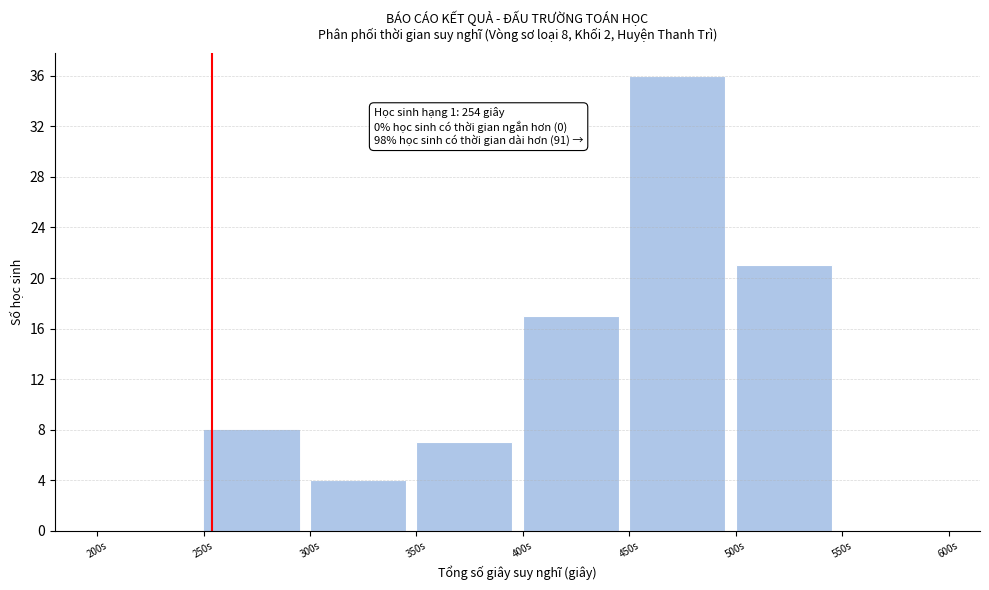

Over which range of the x-axis is the bar tallest?

450 to 500